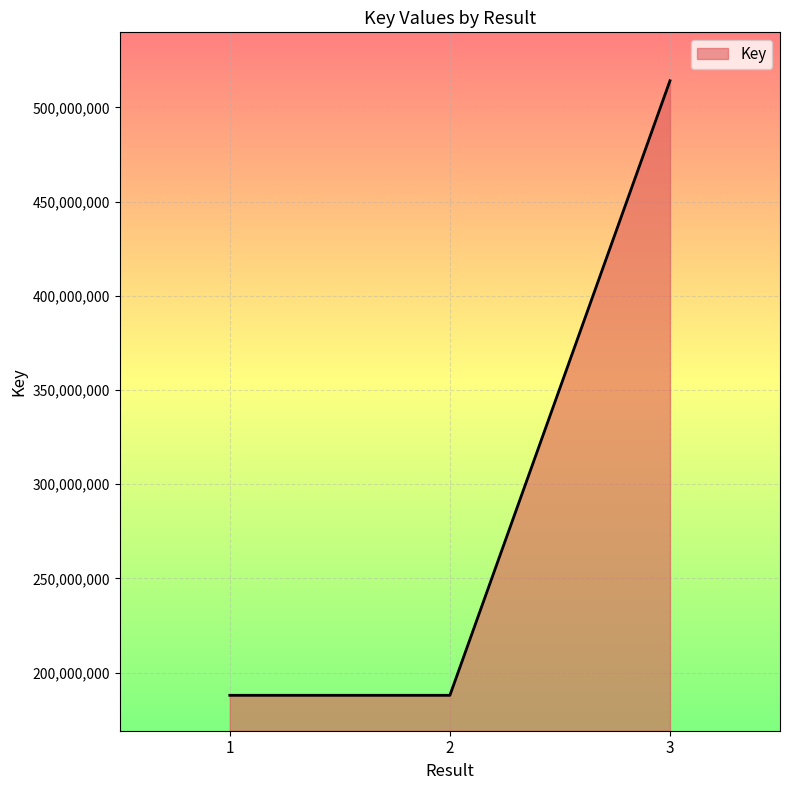

What is the smallest value displayed?

187949838